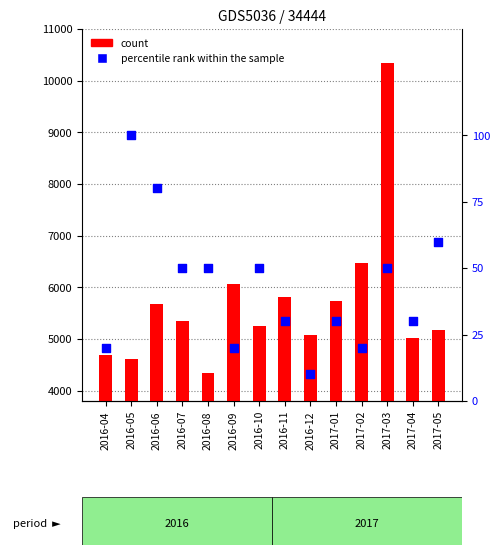

What are all the series names shown in the legend?

count, percentile rank within the sample